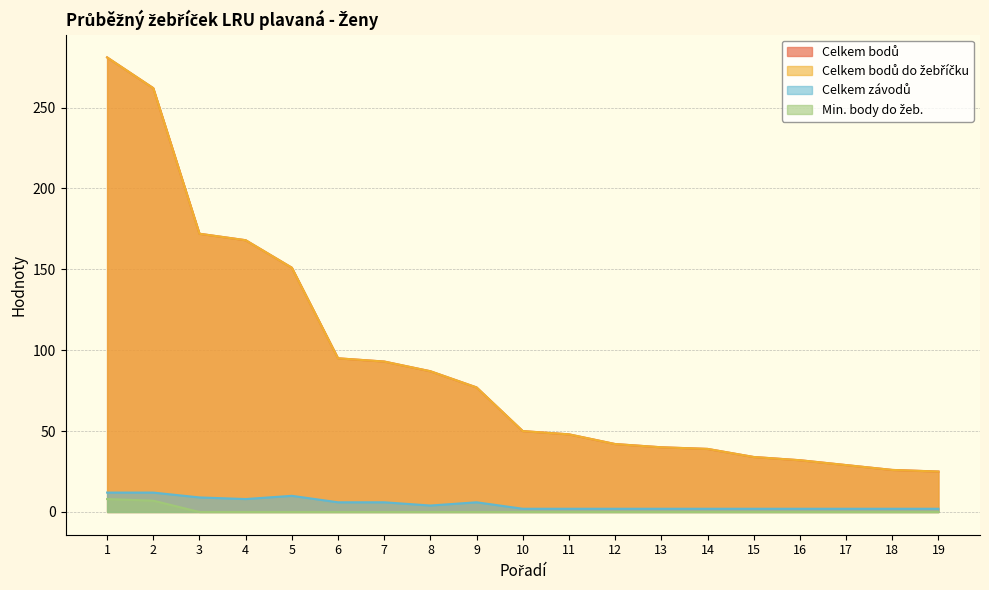

Which series changed the most between 9 and 11?

Celkem bodů